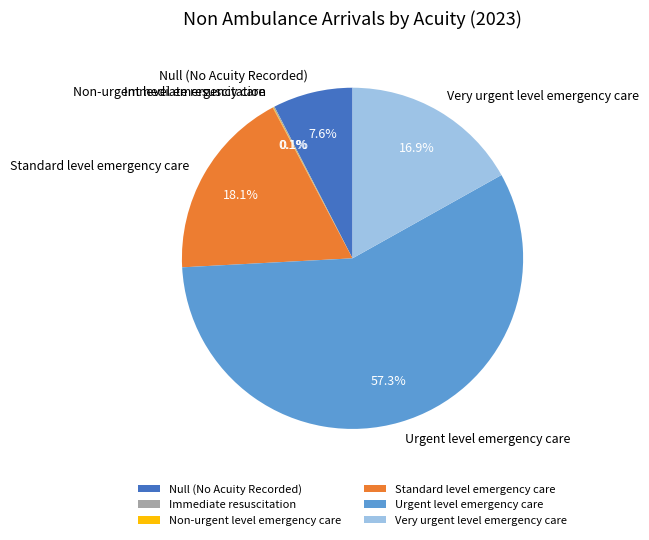

What is the ratio of the value at Null (No Acuity Recorded) to the value at Standard level emergency care?

0.4